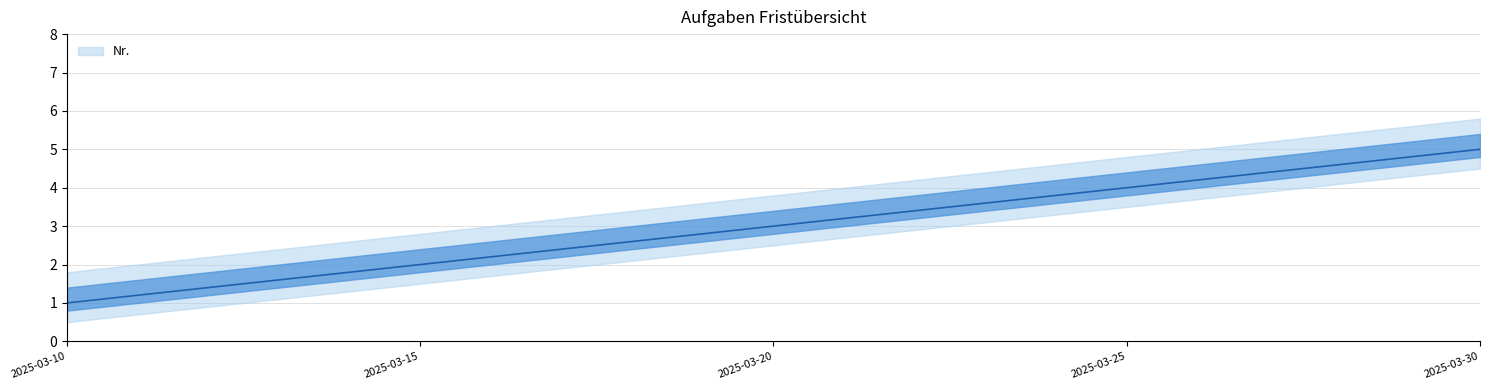

Approximately how many times larger is the value at 2025-03-10 compared to 2025-03-30?

0.2